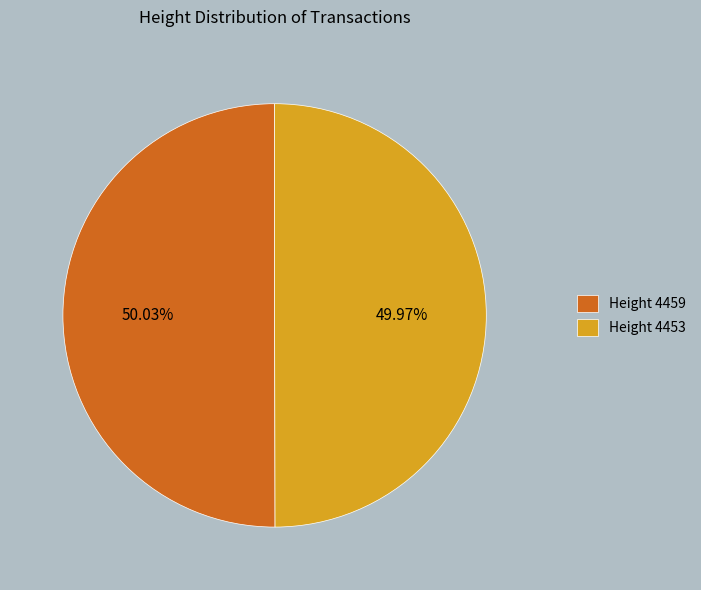

Is there a majority slice in this chart?

Yes